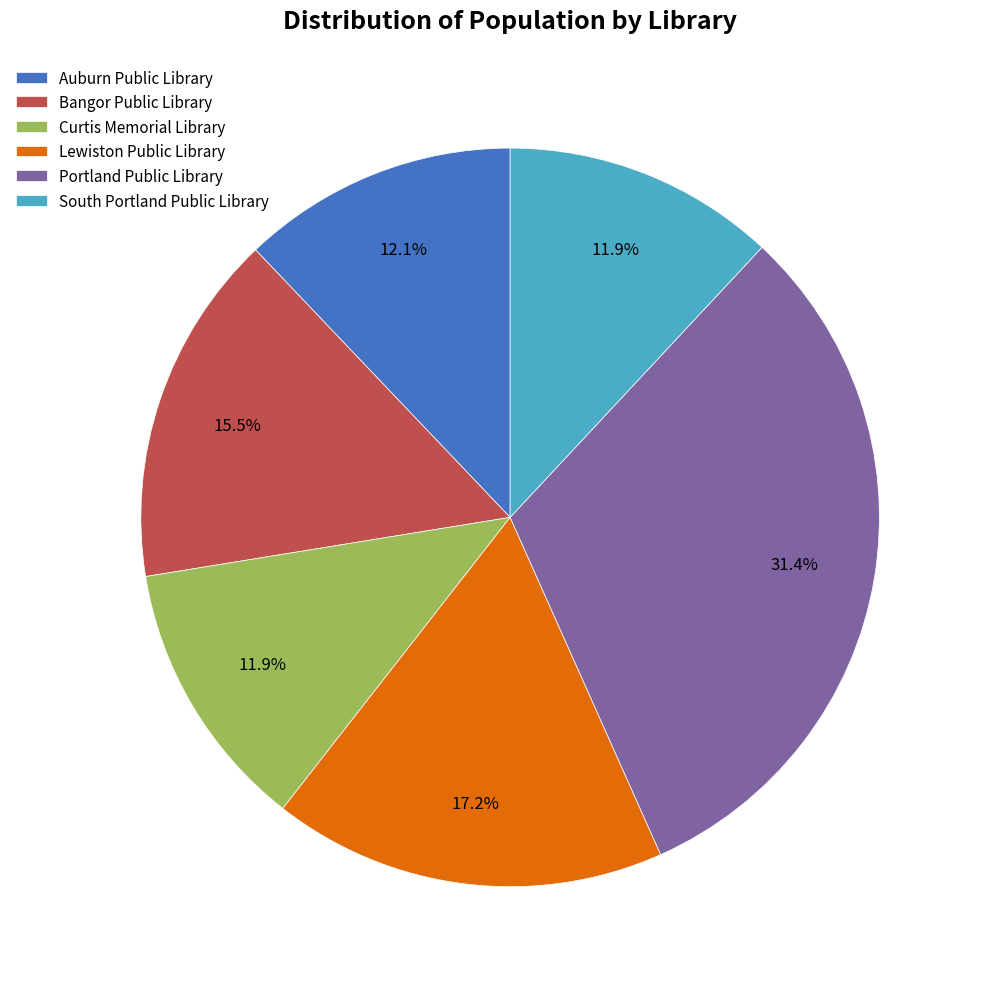

Which slice is the largest?

Portland Public Library